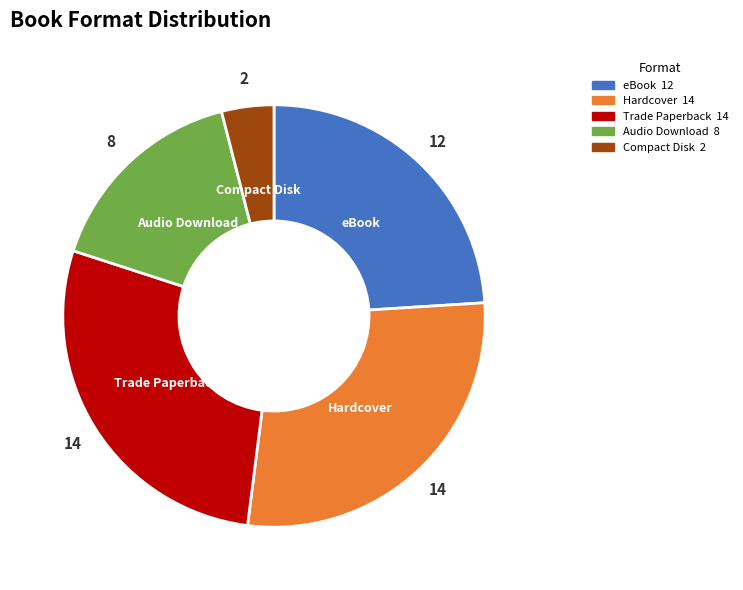

Is there a majority slice in this chart?

No